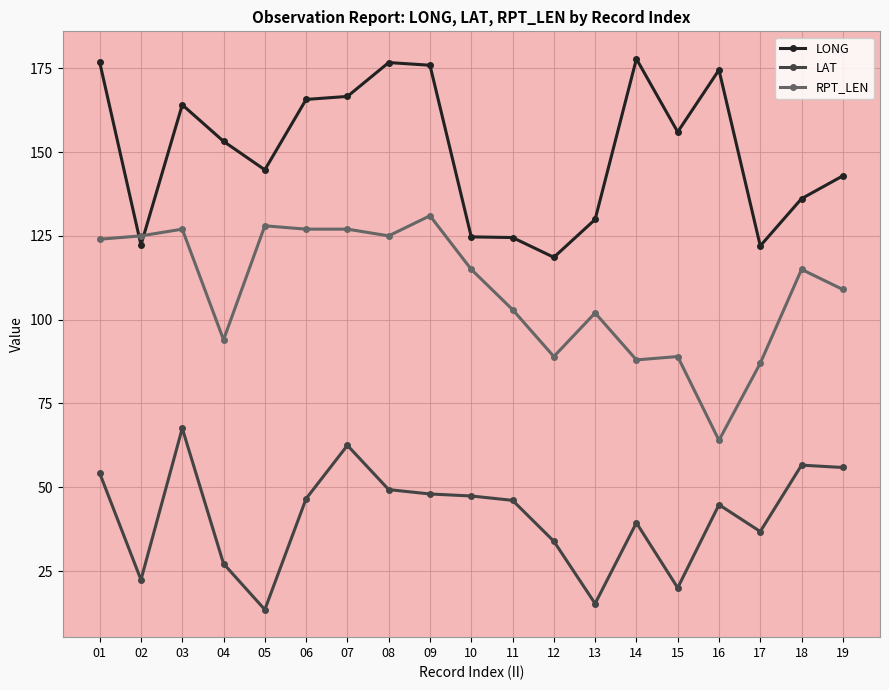

True or false: LONG and LAT intersect in this chart.

False